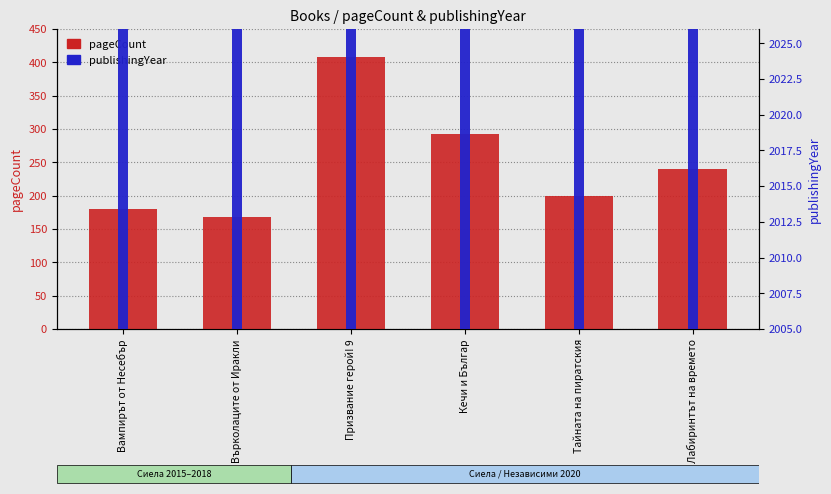

True or false: publishingYear has a value of 2015 at Тайната на пиратския.

True